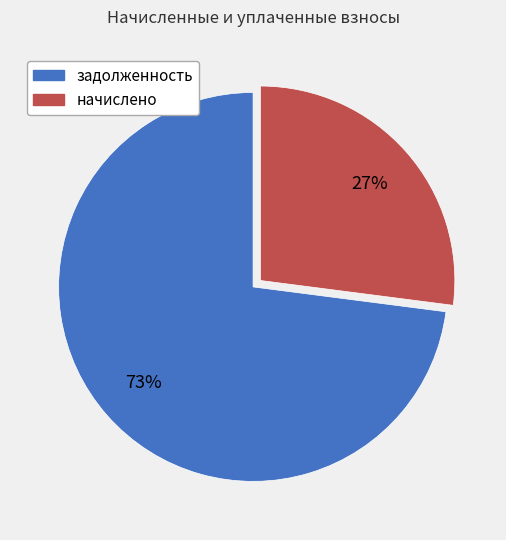

Does any single category account for the majority?

Yes